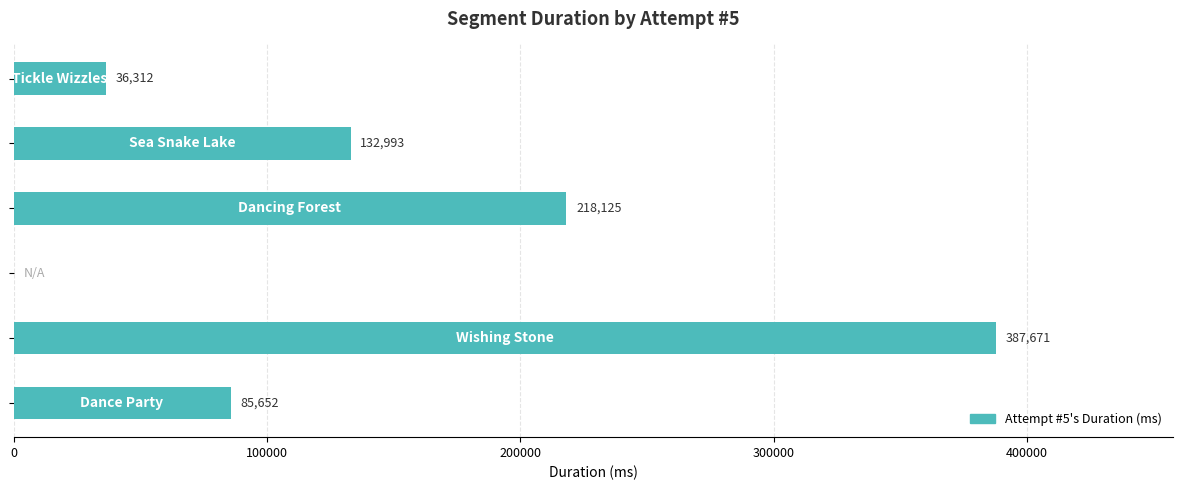

What is the sum of all values?

860753